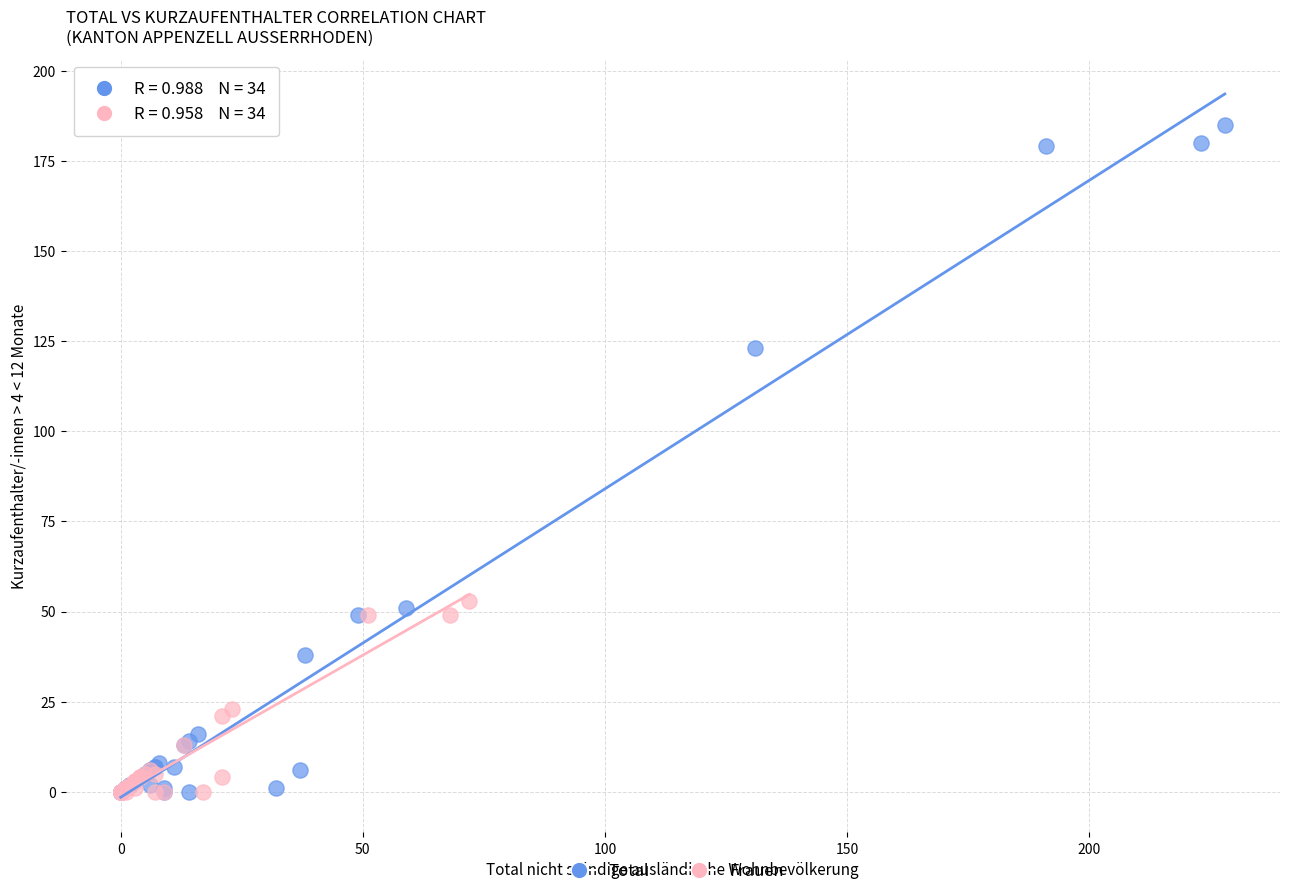

Which series has the largest Y range (max minus min)?

Total